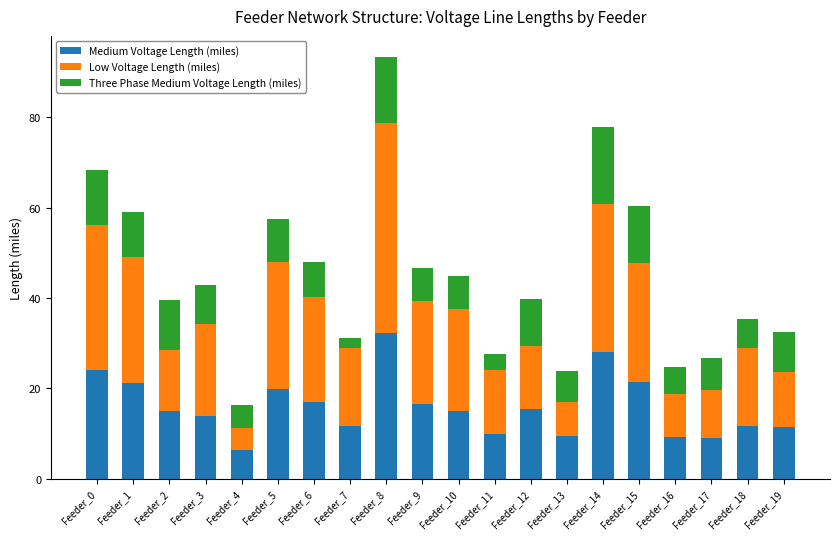

At which category is the sum across all series the highest?

Feeder_8